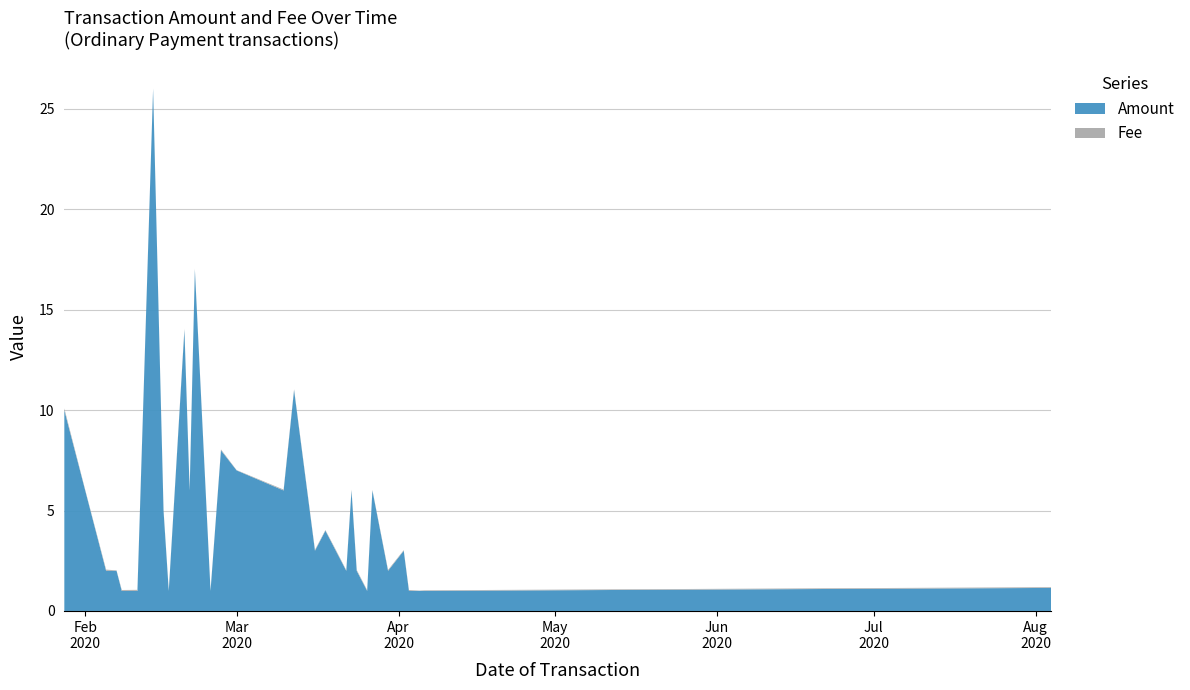

Reading left to right, list all the values displayed in this chart.

Amount: 10.0	6.0	2.0	2.0	1.0	1.0	26.0	5.0	1.0	14.0	6.0	17.0	1.0	8.0	7.0	6.0	11.0	3.0	4.0	3.0	2.0	6.0	2.0	1.0	6.0	2.0	3.0	1.0	1.0	1.0	1.1
Fee: 0.1	0.0	0.1	0.0	0.0	0.1	0.0	0.1	0.0	0.1	0.1	0.1	0.0	0.0	0.0	0.0	0.0	0.0	0.0	0.0	0.0	0.0	0.0	0.0	0.0	0.0	0.0	0.0	0.0	0.0	0.0